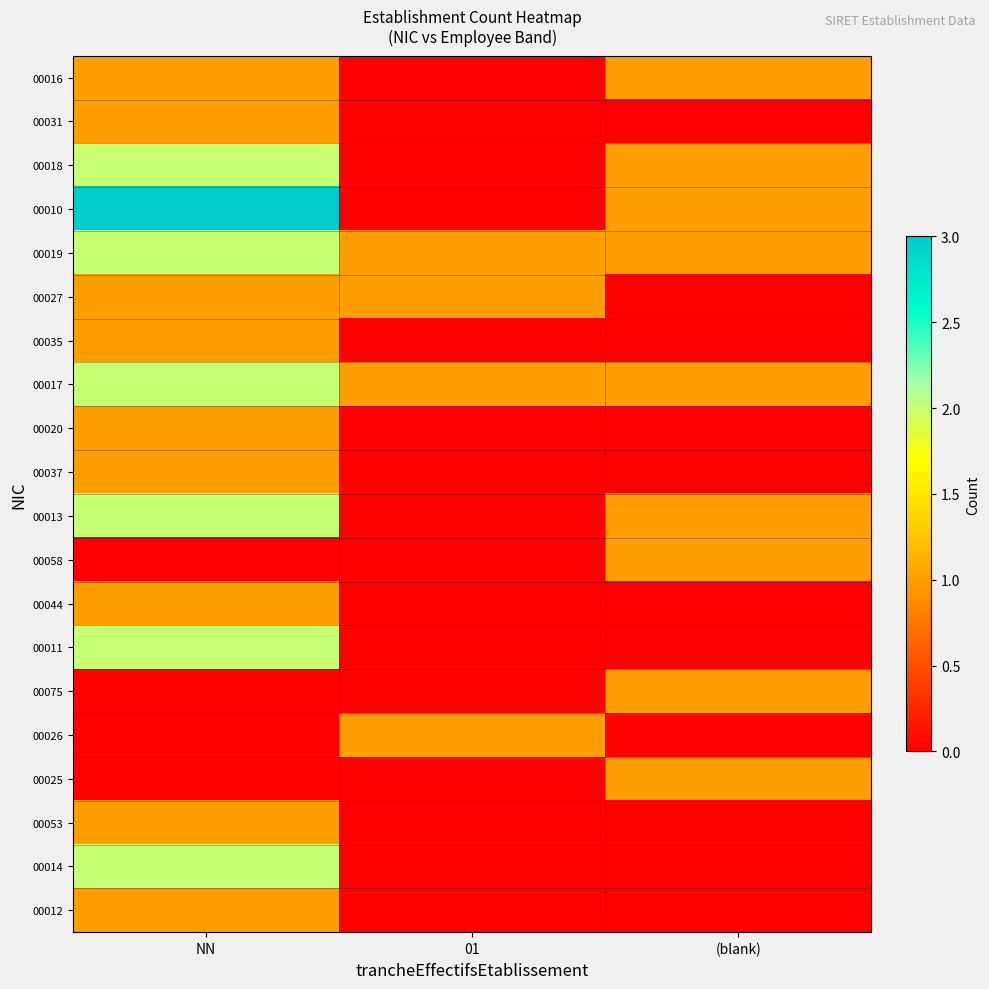

Which series has the largest total across all categories?

00010